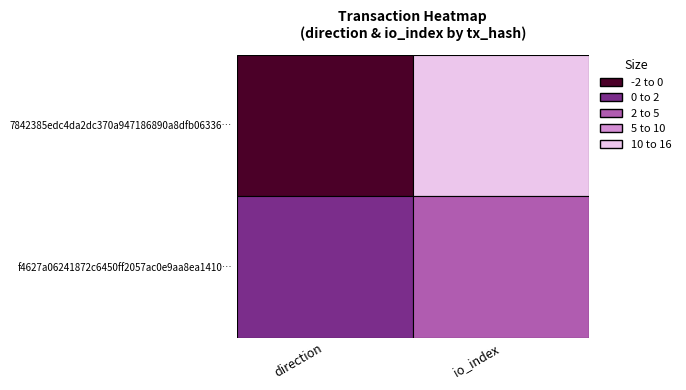

What is the minimum value for f4627a06241872c6450ff2057ac0e9aa8ea1410?

1